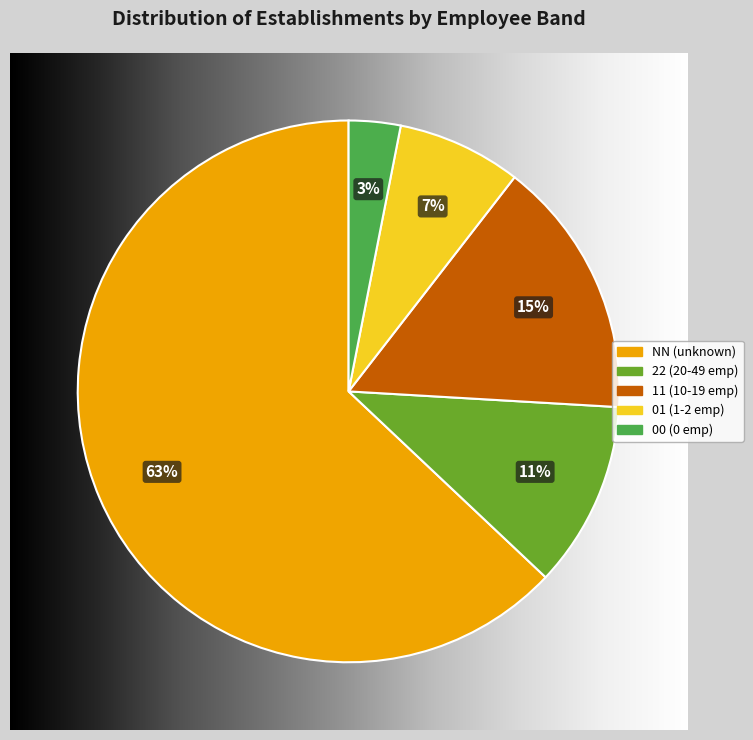

How many segments does this pie chart have?

5